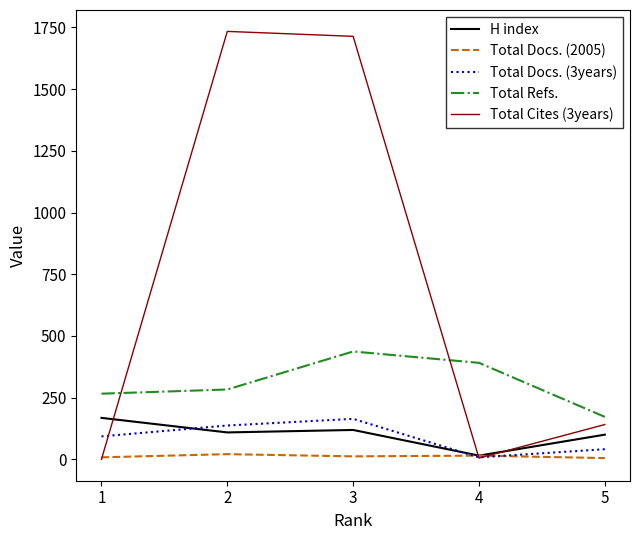

True or false: Total Docs. (3years) and Total Refs. intersect in this chart.

False